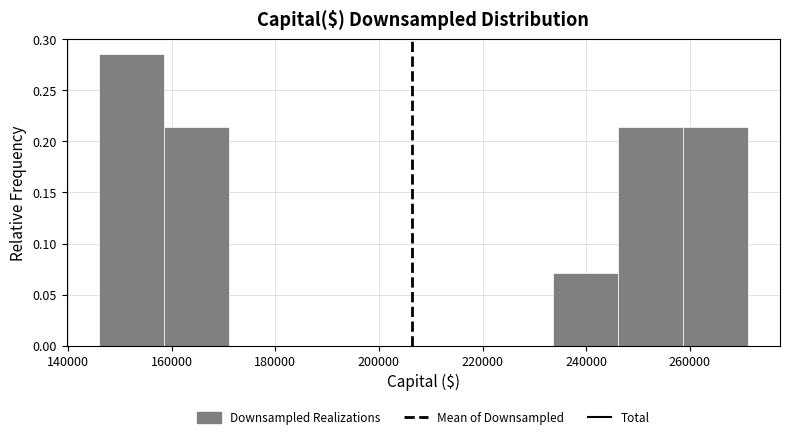

Reading left to right, list every bar in this chart as the range it spans on the x-axis followed by its height. Neither the bar edges nor the heights are printed on the chart, so give them approximately, as read against the axes.

146000 to 158000: 0.285
158000 to 172000: 0.215
172000 to 184000: 0
184000 to 196000: 0
196000 to 208000: 0
208000 to 222000: 0
222000 to 234000: 0
234000 to 246000: 0.070
246000 to 258000: 0.215
258000 to 272000: 0.215